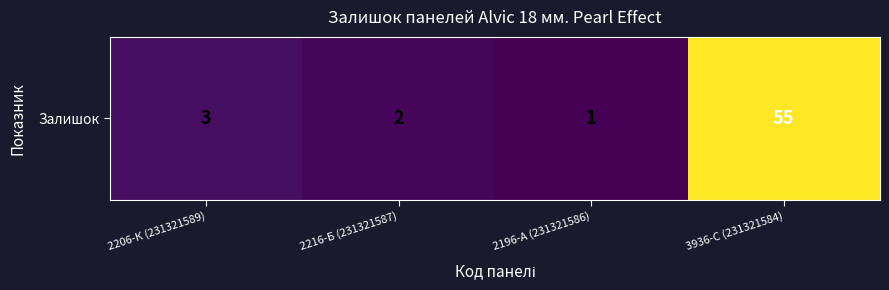

What is the sum of all values?

61